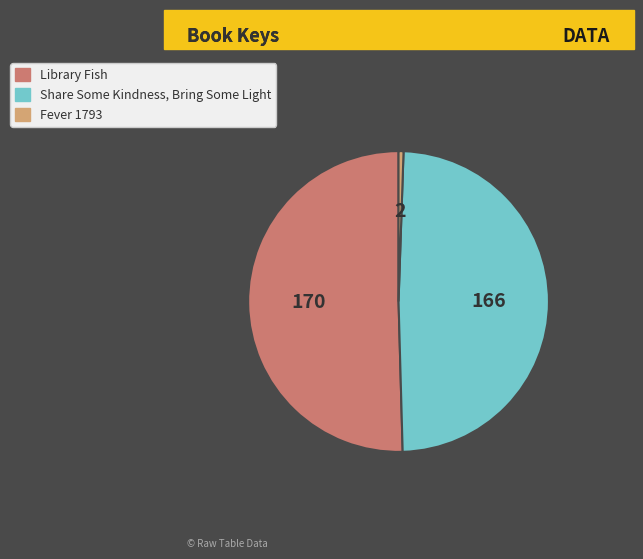

What is the smallest slice in the pie chart?

Fever 1793